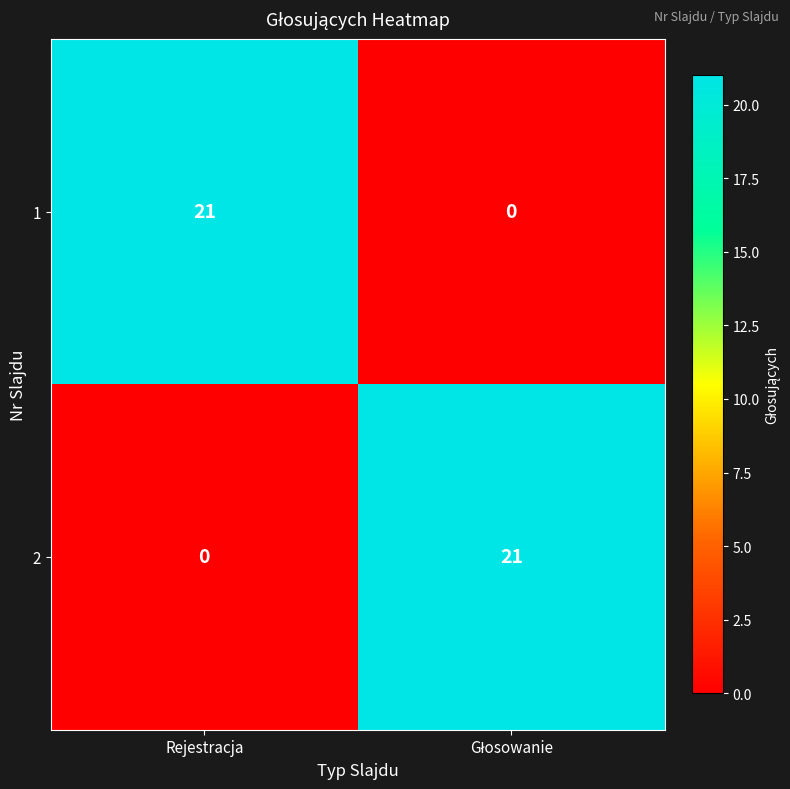

What is the sum of all 1 values?

21